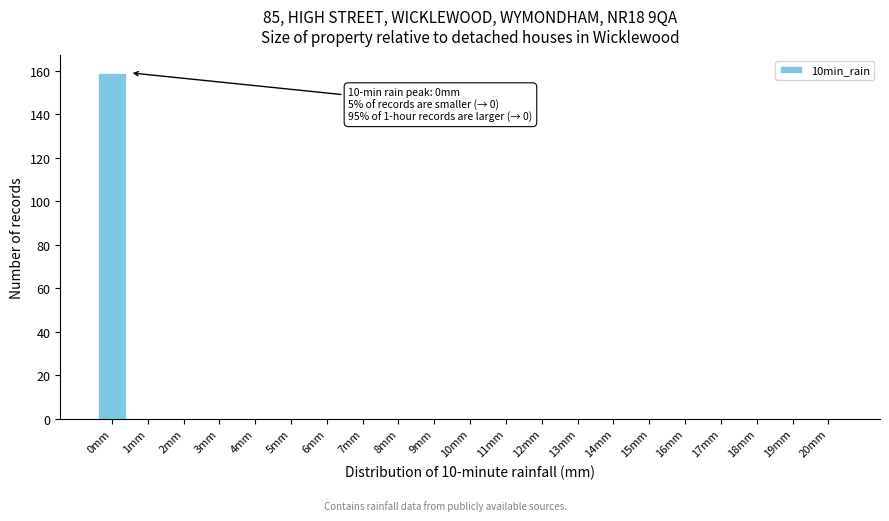

Reading left to right, transcribe all the data shown in this chart.

0mm=159	1mm=0	2mm=0	3mm=0	4mm=0	5mm=0	6mm=0	7mm=0	8mm=0	9mm=0	10mm=0	11mm=0	12mm=0	13mm=0	14mm=0	15mm=0	16mm=0	17mm=0	18mm=0	19mm=0	20mm=0